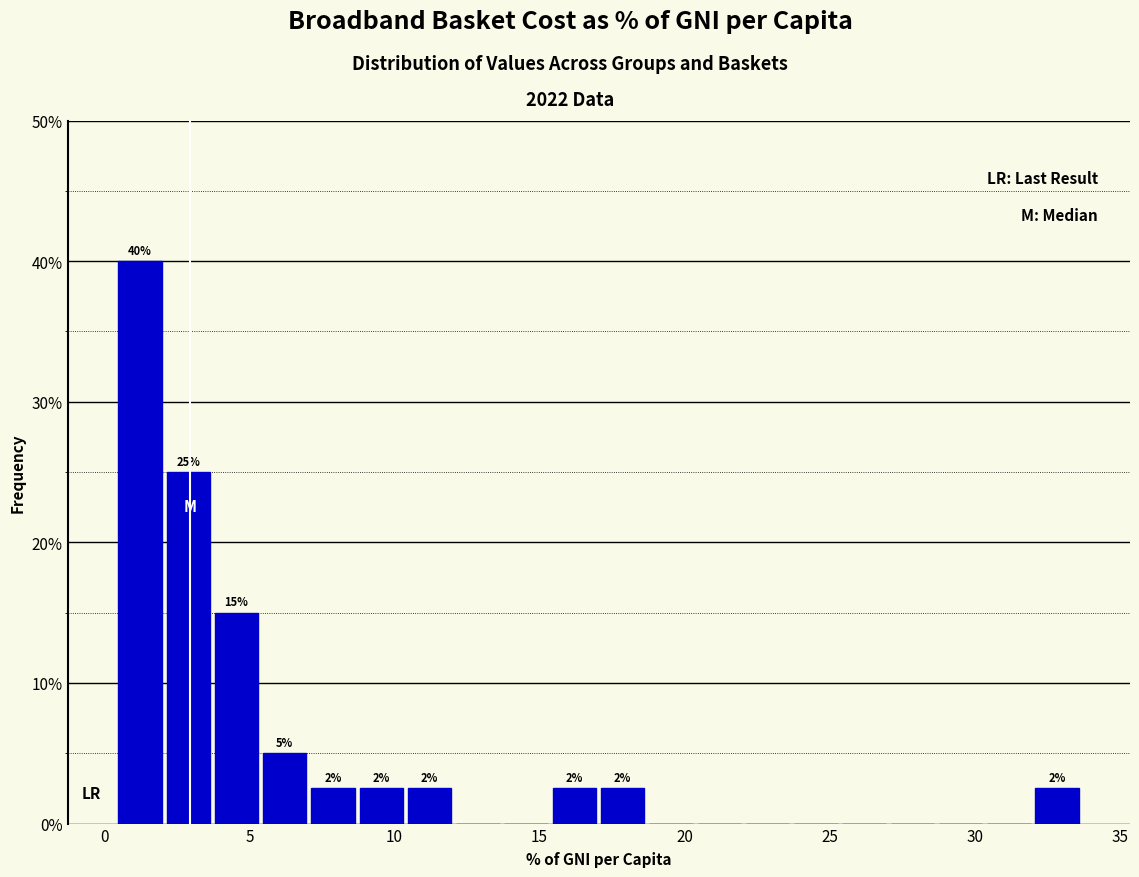

Around what value on the x-axis is the tallest bar? Give the approximate position of its centre, as read against the axis.

1.0